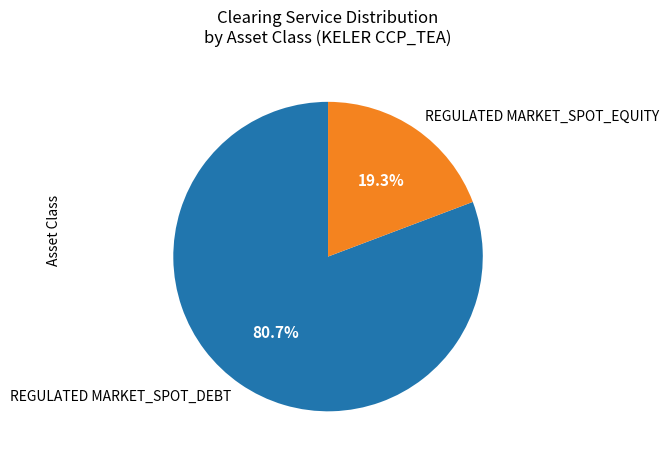

Between REGULATED MARKET_SPOT_DEBT and REGULATED MARKET_SPOT_EQUITY, which is larger?

REGULATED MARKET_SPOT_DEBT